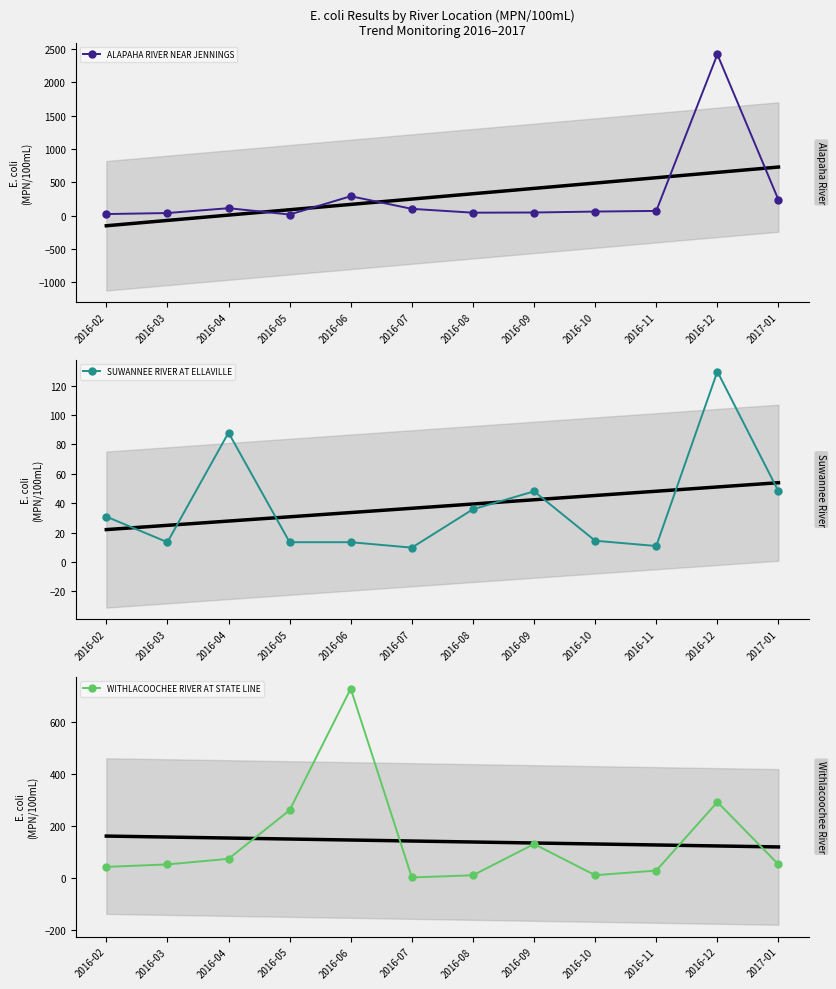

Which category has the lowest value across all series?

2016-07